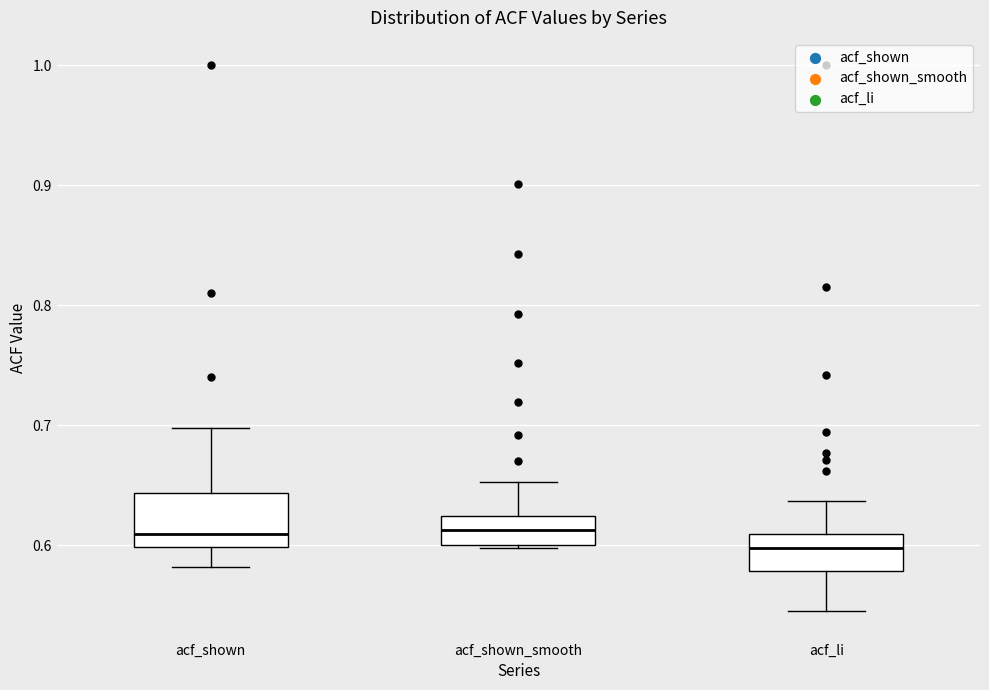

Reading left to right, transcribe this box plot: for each box, give where its median line is, the range the box spans, and where its two whiskers end, as read against the y-axis. The values are not printed on the chart, so give them approximately, as read against the axis.

acf_shown: median 0.61, box 0.60 to 0.64, whiskers 0.58 to 0.70
acf_shown_smooth: median 0.61, box 0.60 to 0.62, whiskers 0.60 to 0.65
acf_li: median 0.60, box 0.58 to 0.61, whiskers 0.55 to 0.64